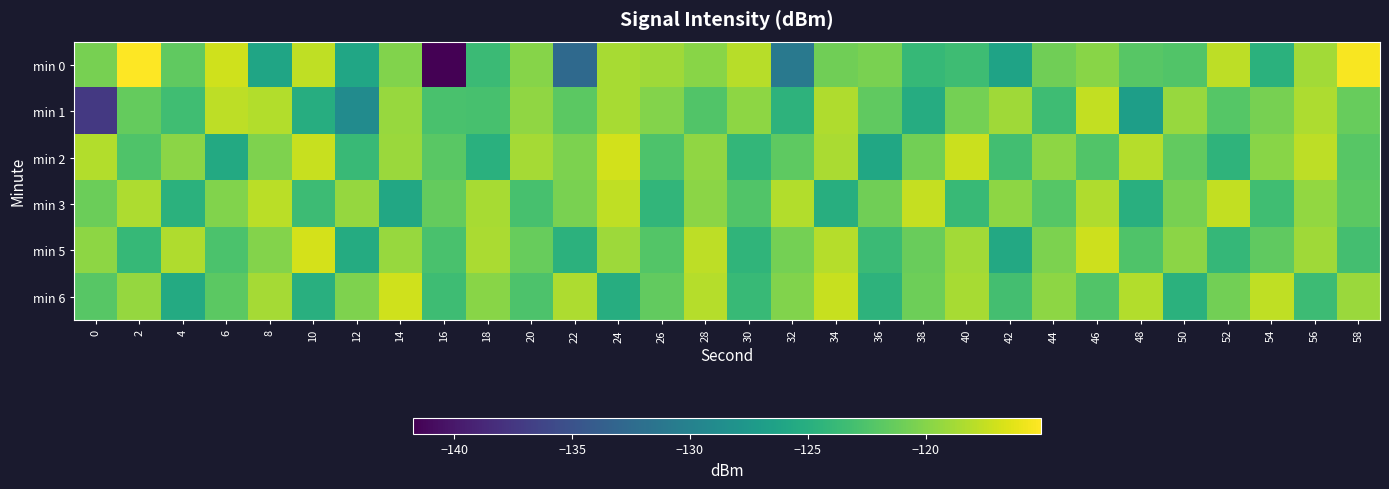

How many categories are shown in the chart?

30